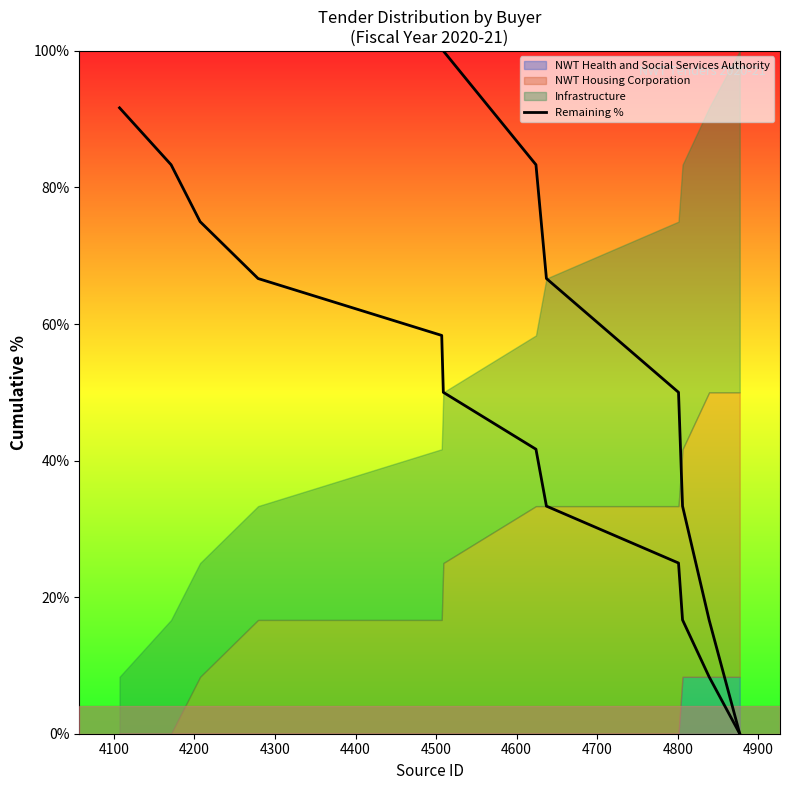

What is the label of the 6th point from the left?

4500